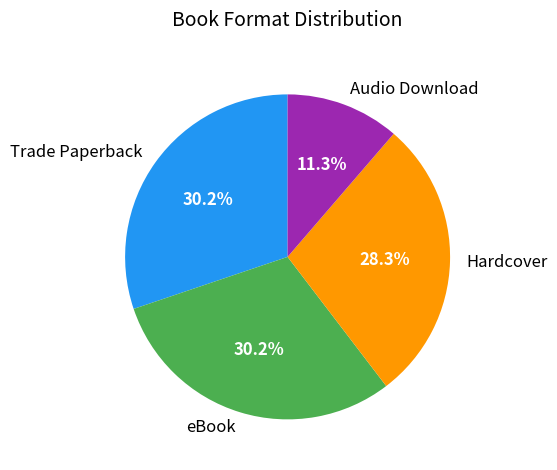

Combined, do Audio Download and eBook account for over 50%?

No